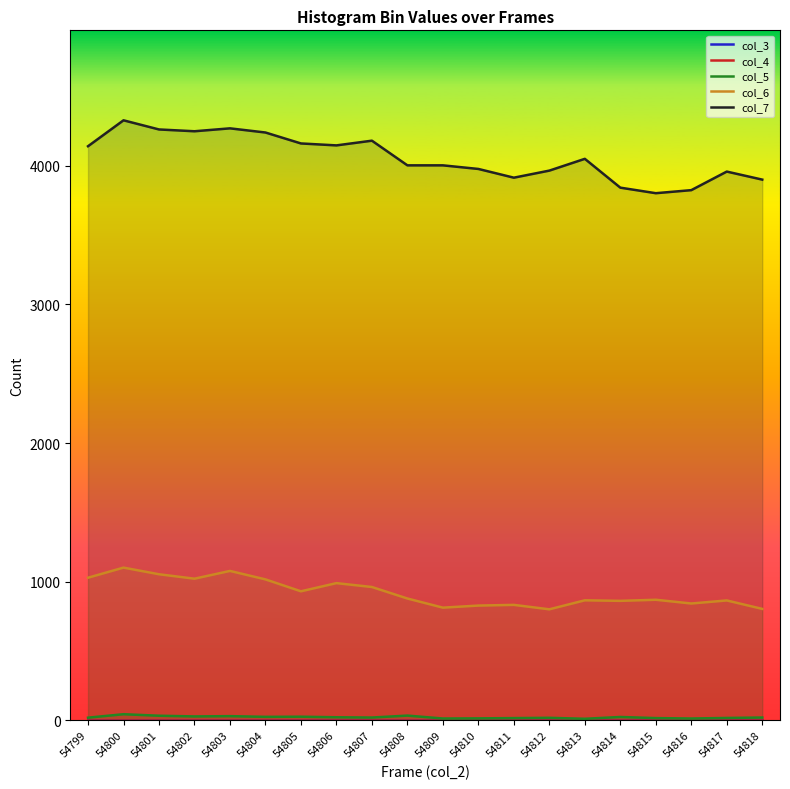

What are all the series names shown in the legend?

col_3, col_4, col_5, col_6, col_7